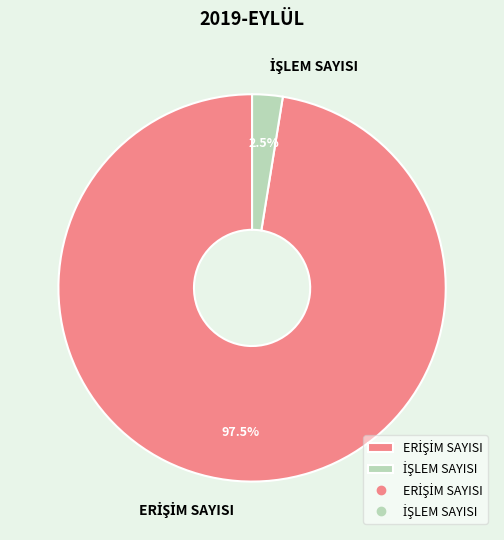

Count the number of slices in the pie.

2